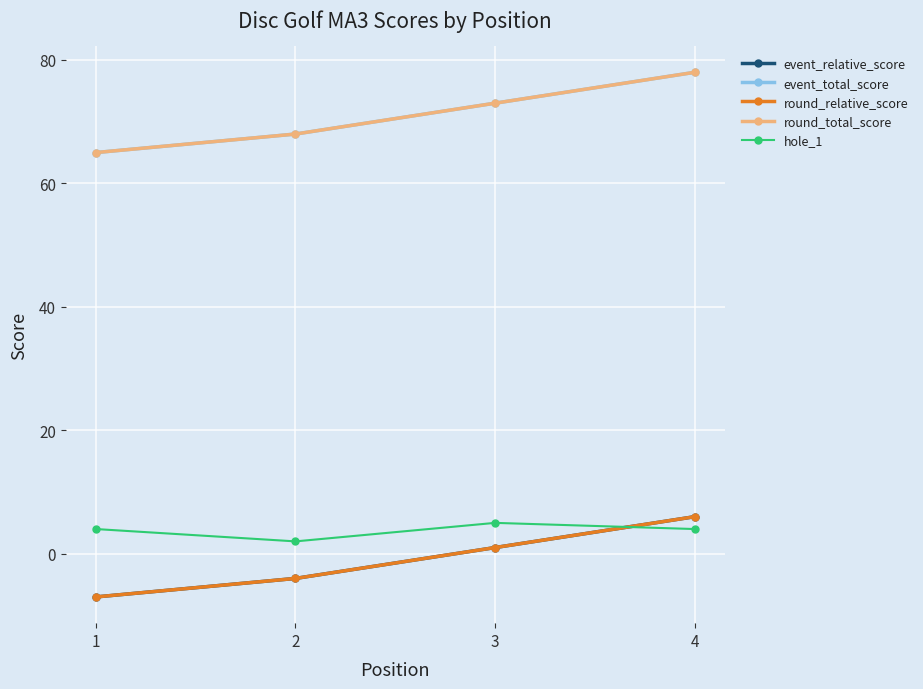

Is the value of event_total_score at 2 greater than the value of event_relative_score at 1?

Yes